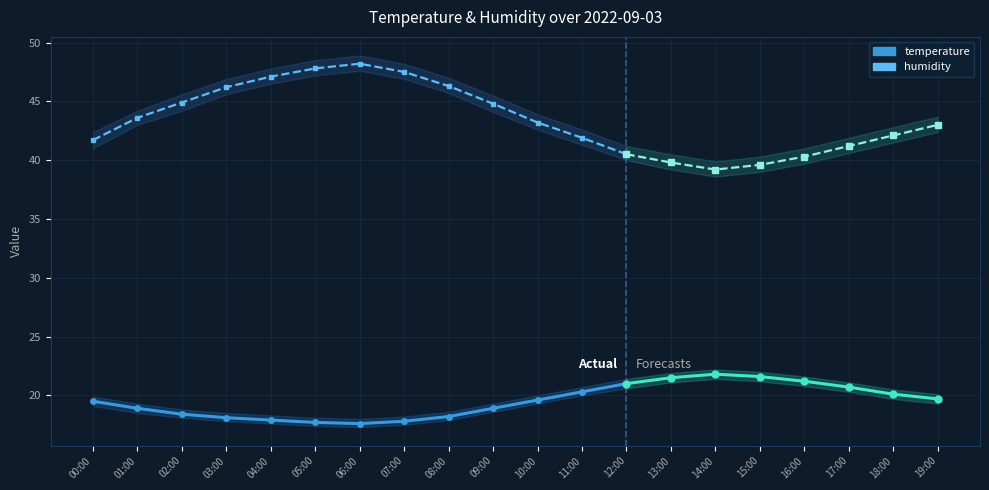

How many interior local valleys does the hum_low series have?

1